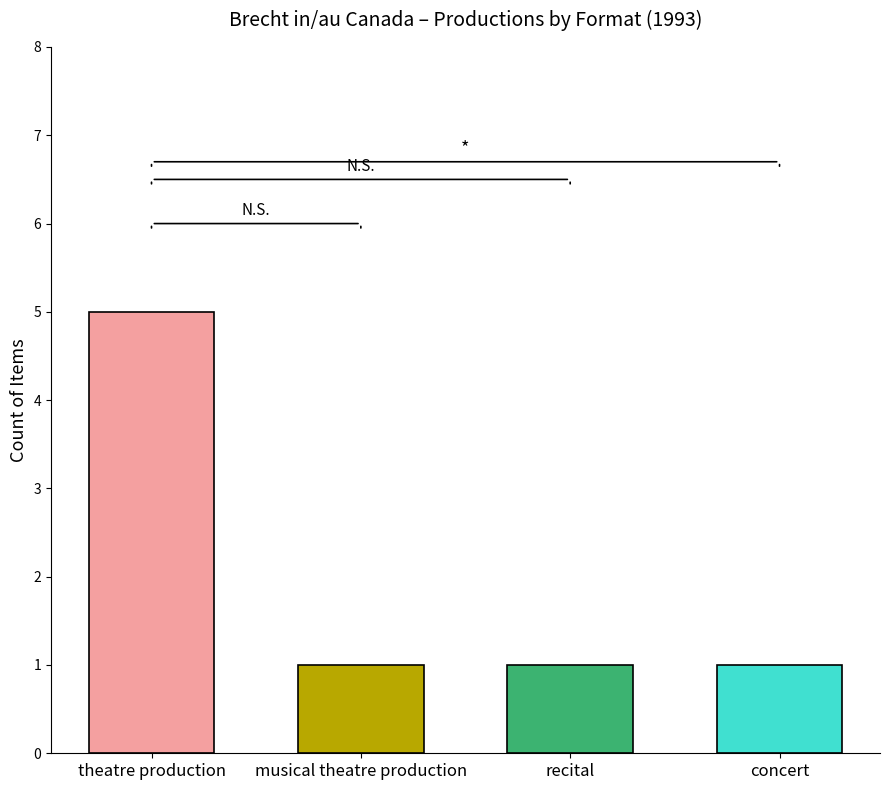

The value at theatre production is 3. True or false?

False